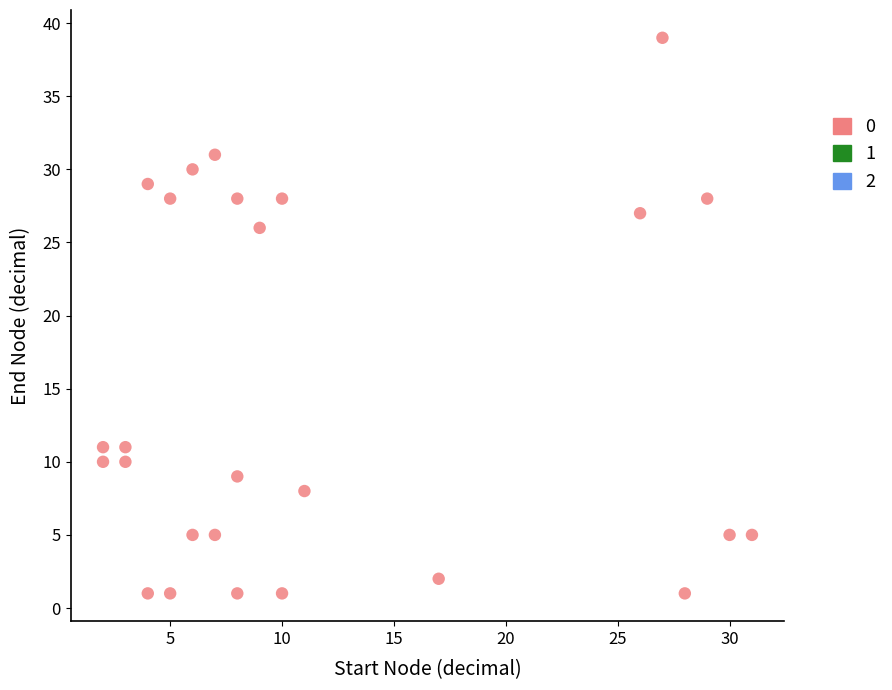

What is the range of X values (max minus min)?

29